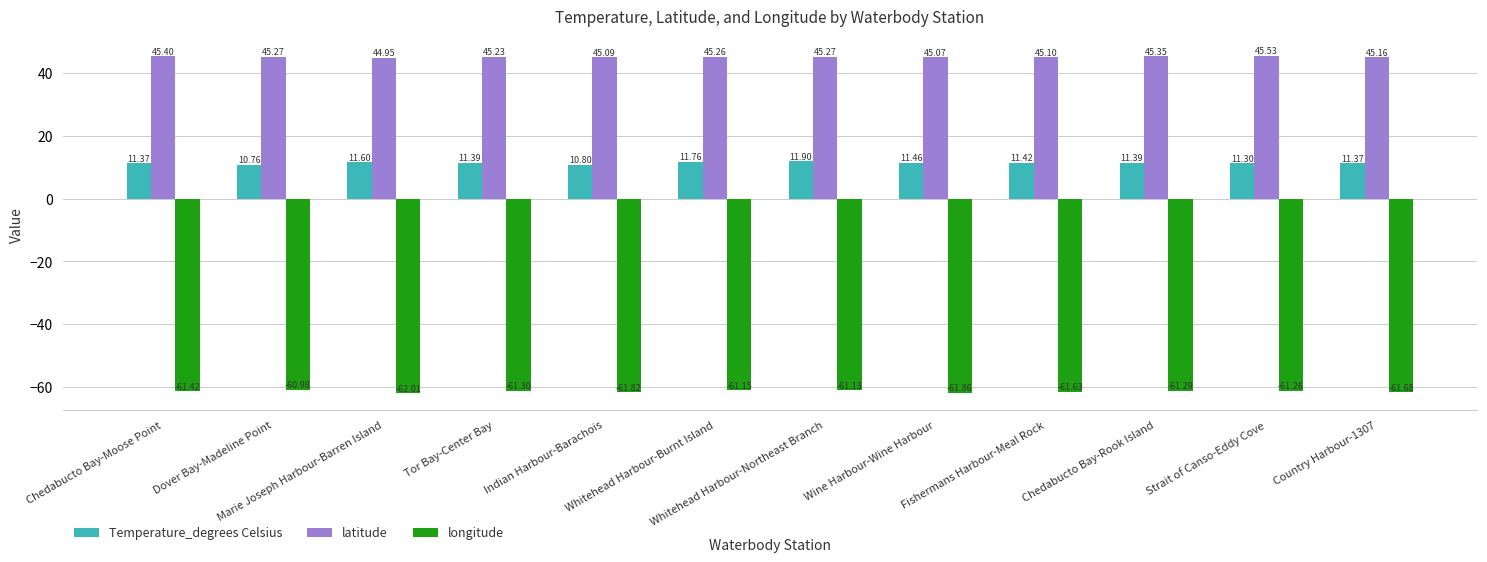

What is the difference between the longitude values at Indian Harbour-Barachois and Strait of Canso-Eddy Cove?

0.6